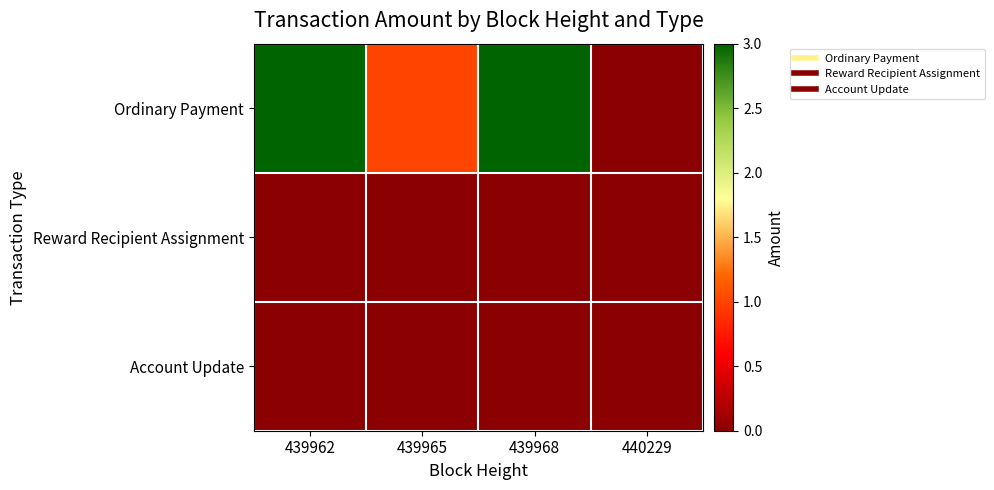

Which series has the largest total across all categories?

Ordinary Payment